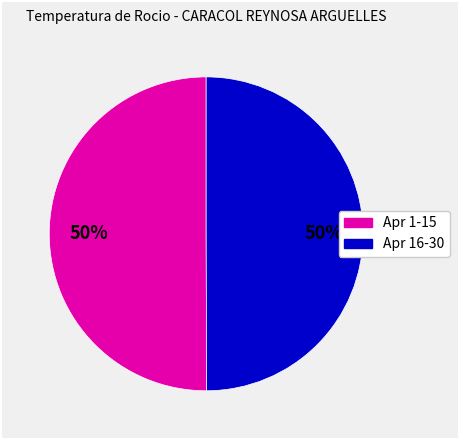

To the nearest percent, what is the average slice percentage?

50%